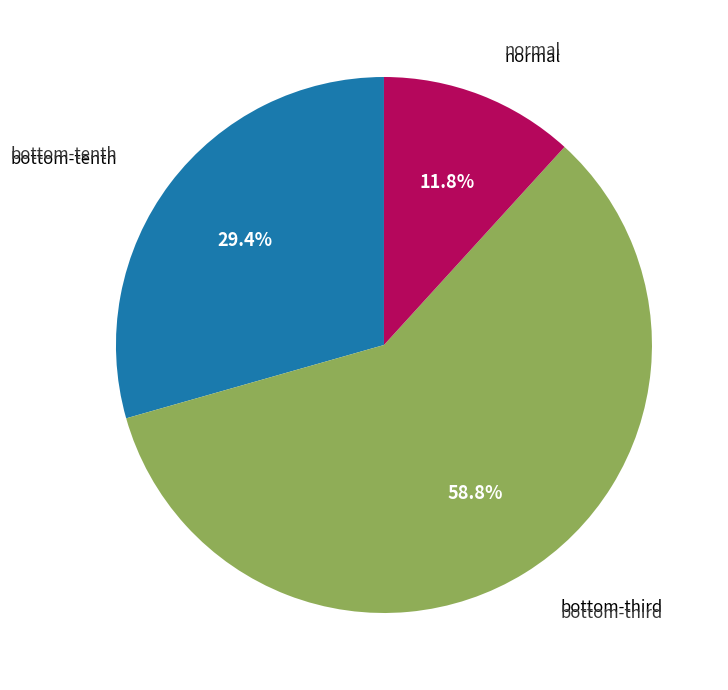

Is there any slice that represents more than half of the pie?

Yes